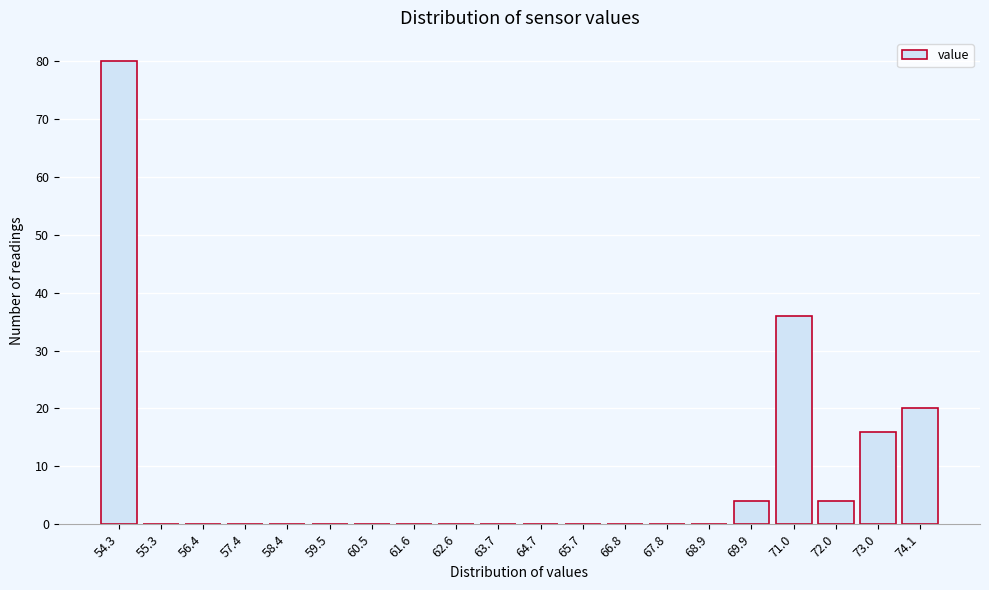

Reading left to right, transcribe all the data shown in this chart.

54.3=80	55.3=0	56.4=0	57.4=0	58.4=0	59.5=0	60.5=0	61.6=0	62.6=0	63.7=0	64.7=0	65.7=0	66.8=0	67.8=0	68.9=0	69.9=4	71.0=36	72.0=4	73.0=16	74.1=20